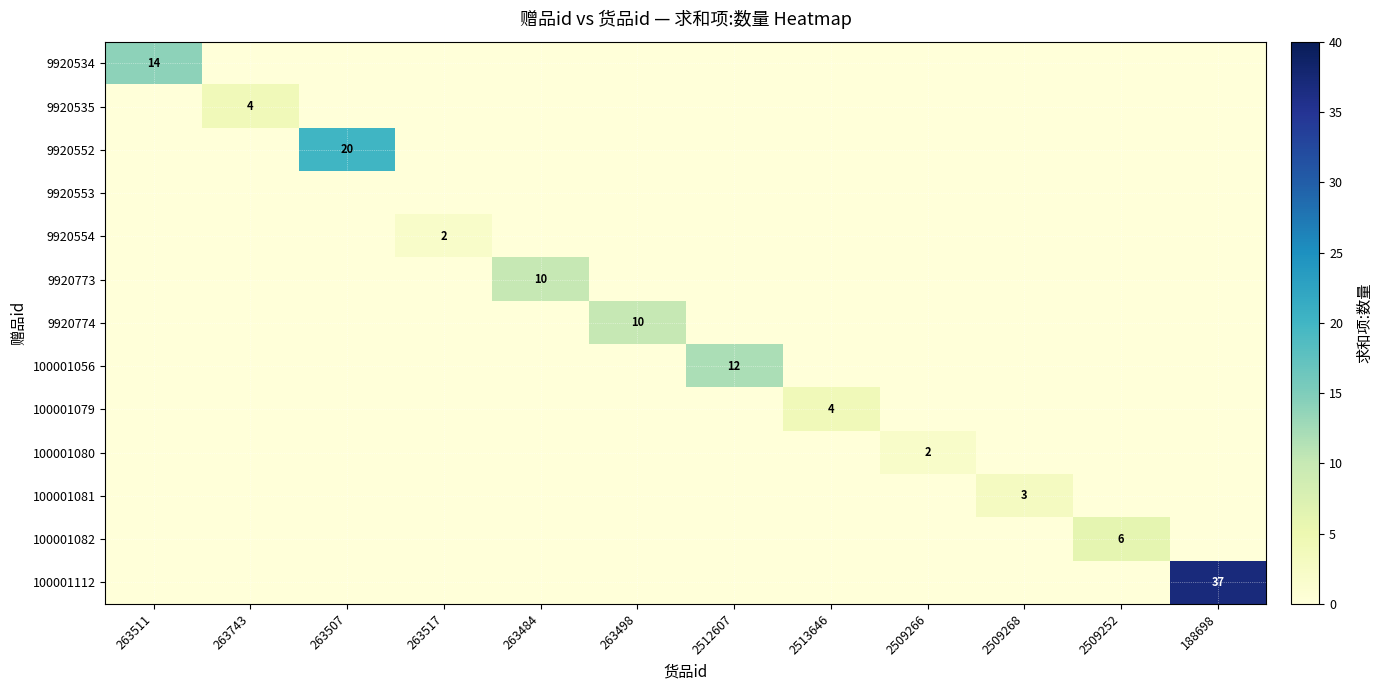

The value of 100001056 at 263743 is -4. True or false?

False